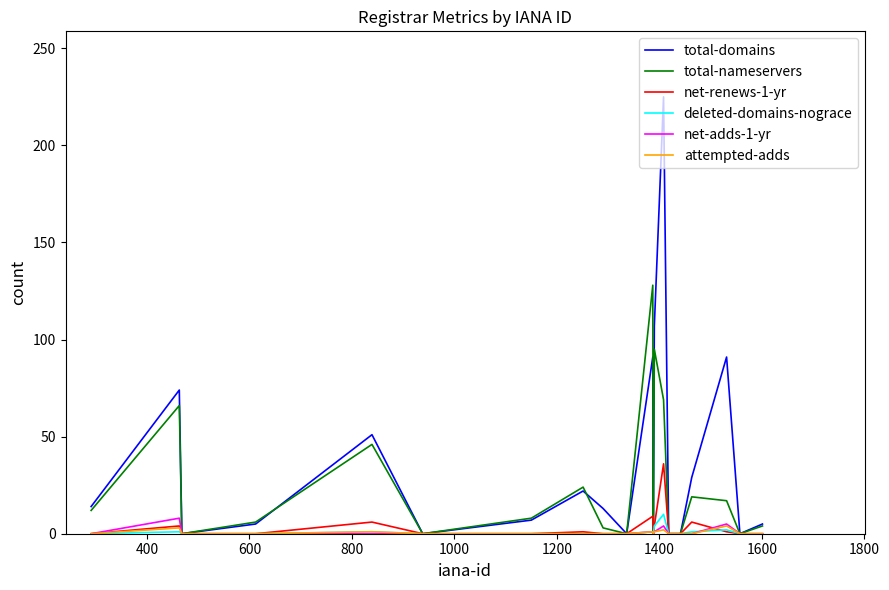

What is the maximum value shown in the chart?

225